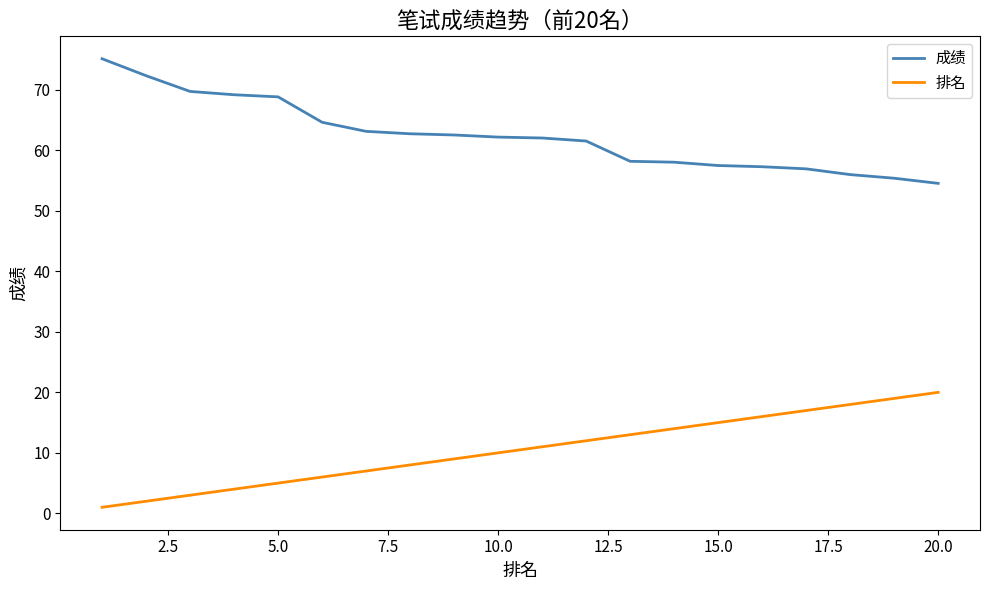

What is the difference between the maximum and second lowest values in the 排名 series?

18.0